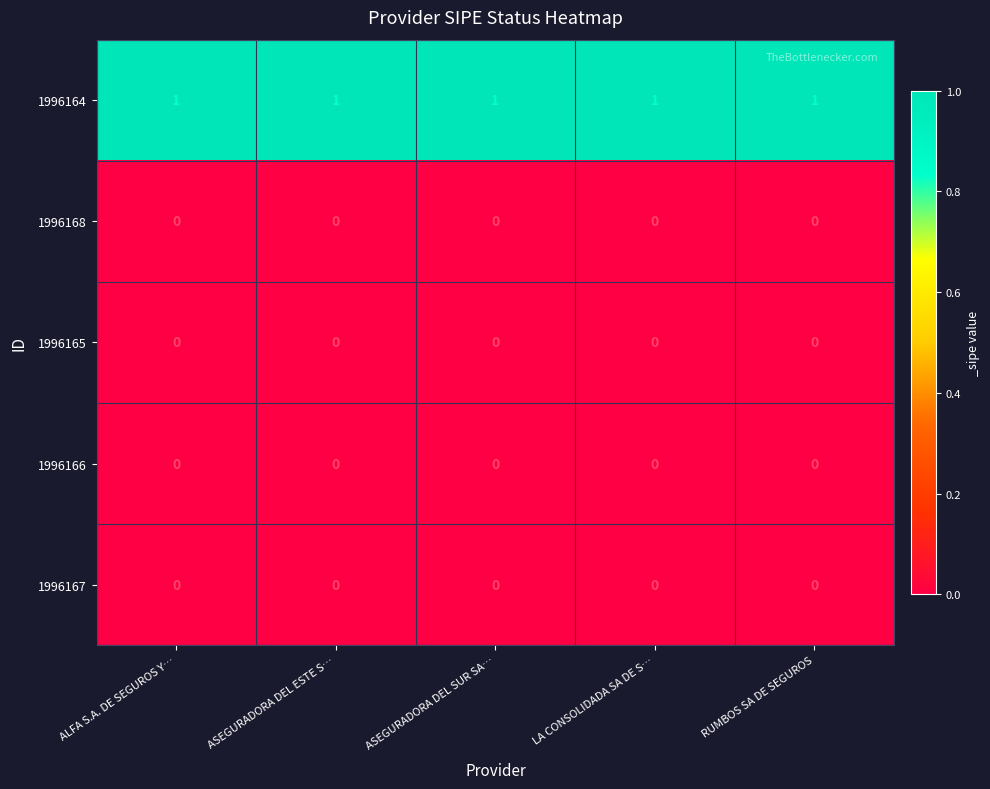

True or false: 1996164 has a value of 1 at RUMBOS SA DE SEGUROS.

True